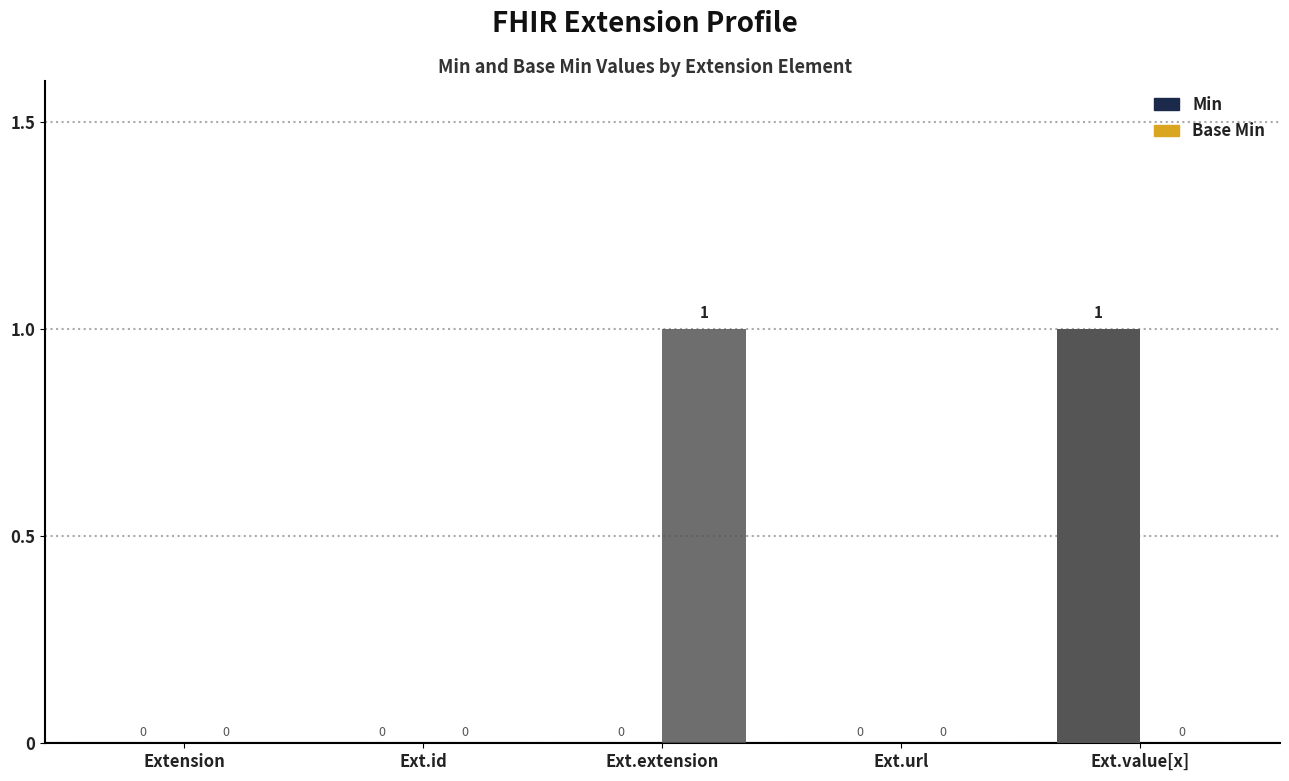

Does the chart contain stacked bars?

No